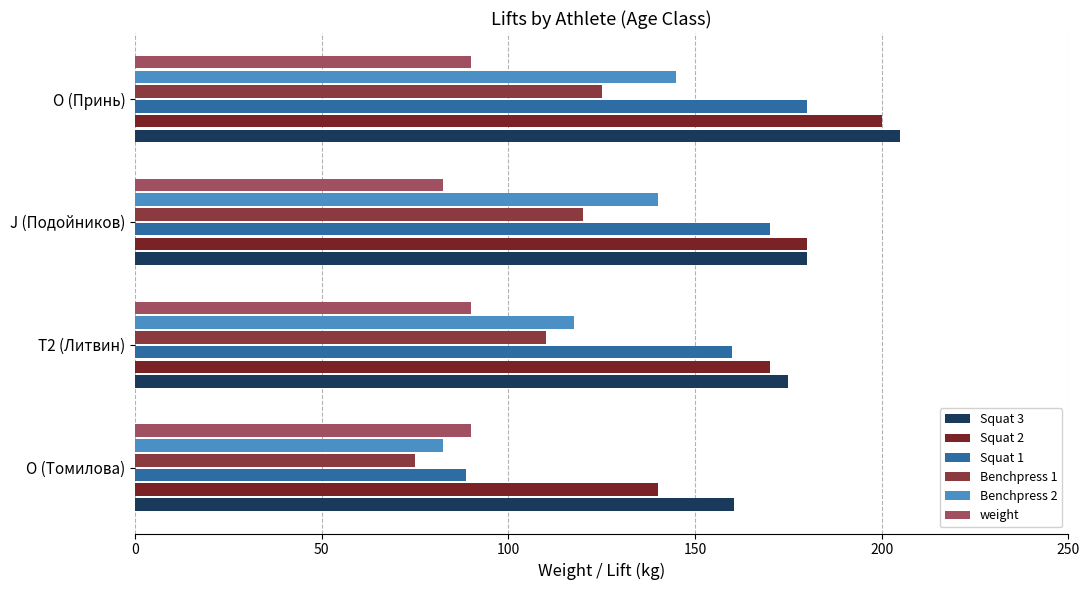

At how many categories does at least one series exceed 131?

4